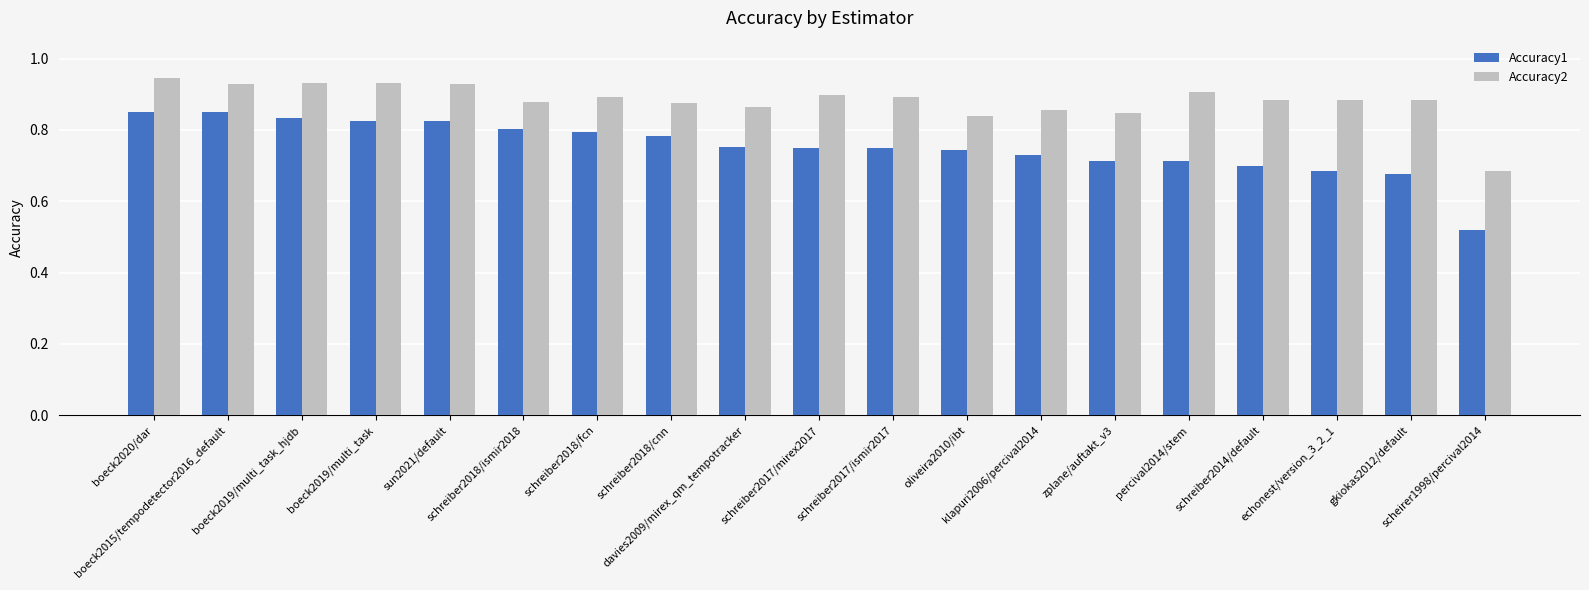

The value of Accuracy1 at boeck2019/multi_task_hjdb is 0.3. True or false?

False